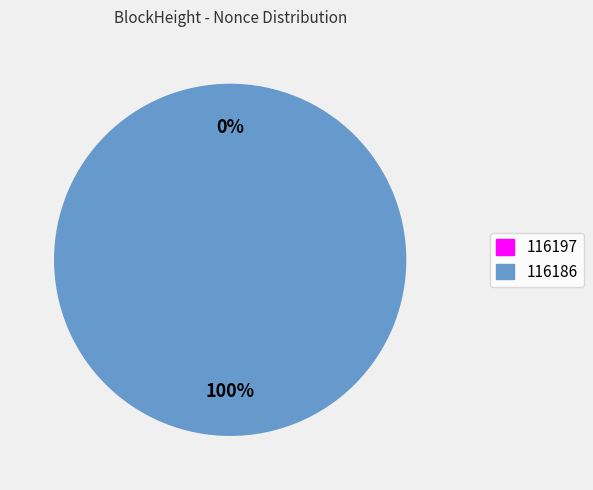

How many slices are in this pie chart?

2